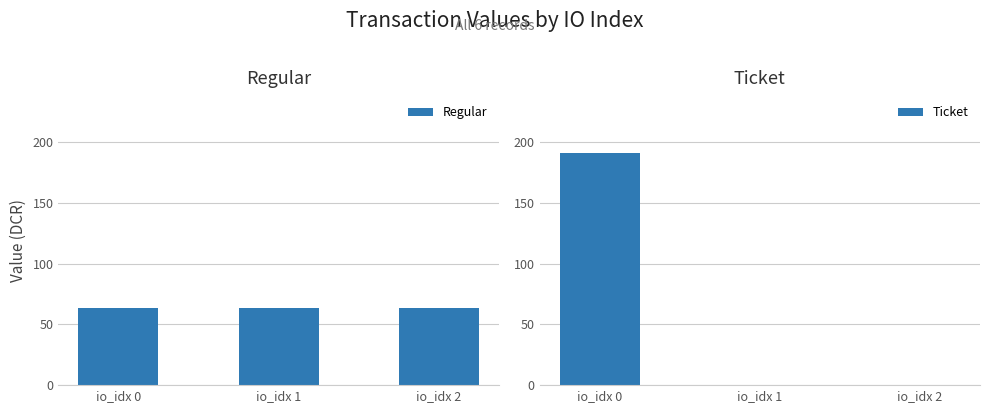

Which label corresponds to the largest value in the chart?

io_idx 0